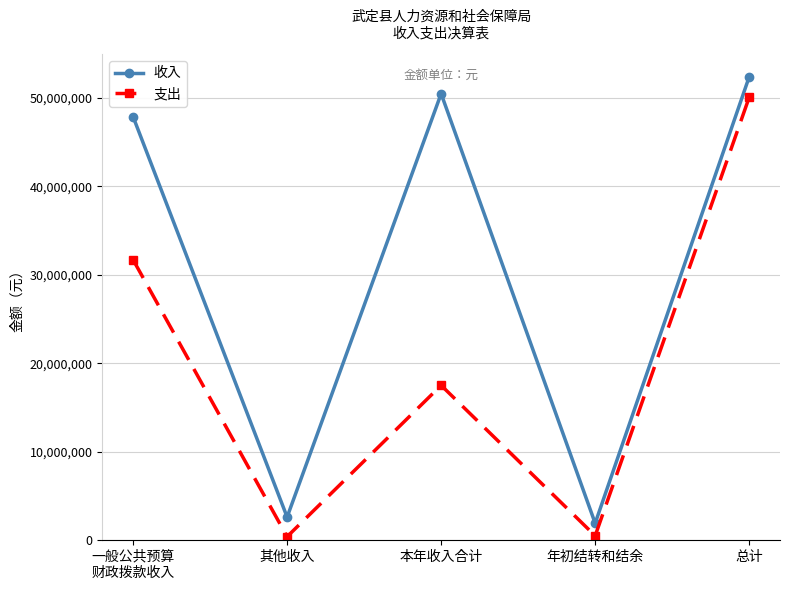

The value of 收入 at 一般公共预算
财政拨款收入 is 47869187.2. True or false?

True